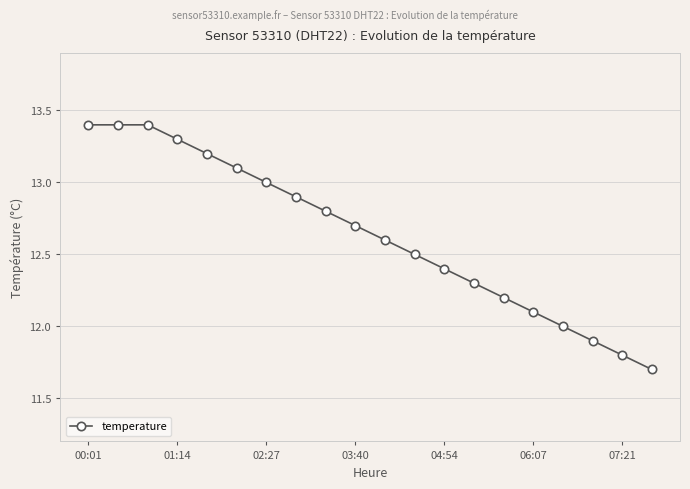

True or false: there are more than 2 points higher than both neighbors.

False